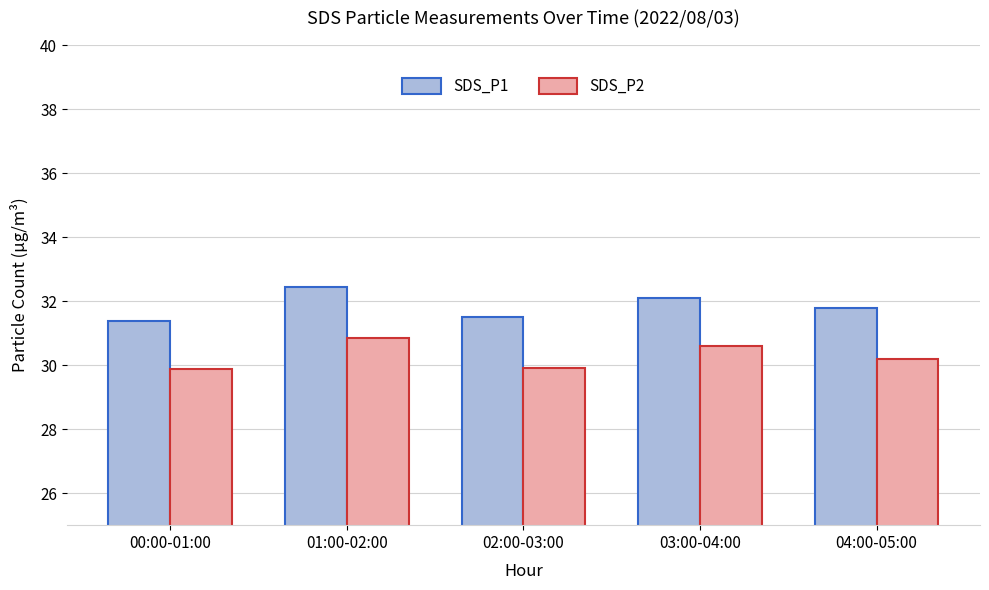

What is the spread (max minus min) of values at 04:00-05:00?

1.6